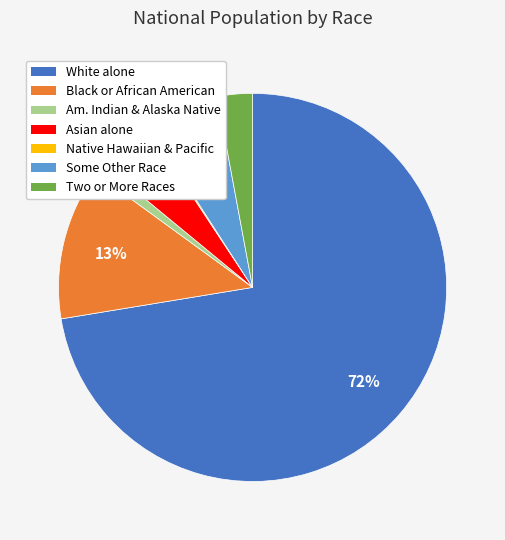

Is there a majority slice in this chart?

Yes